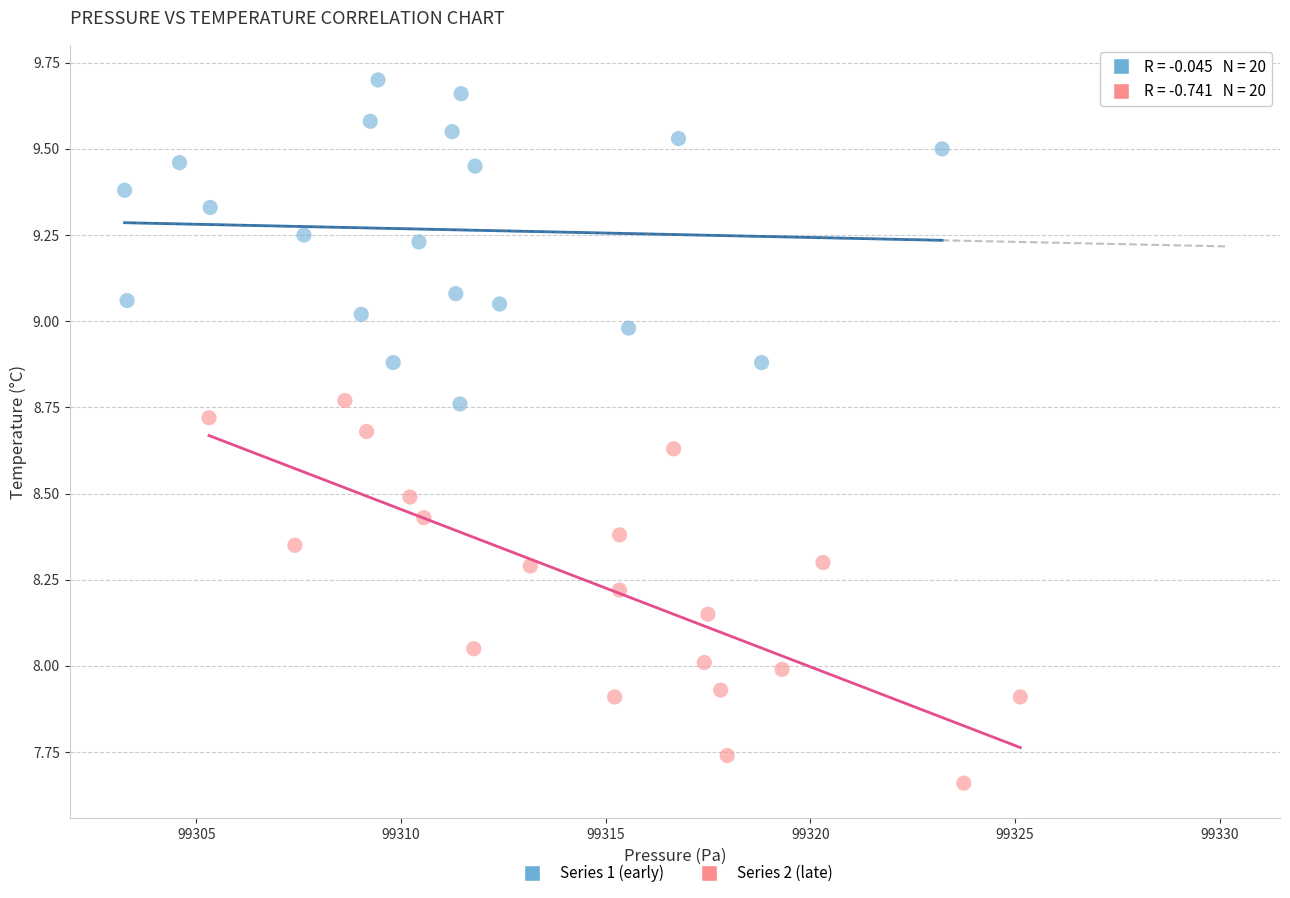

Which series reaches the minimum Y coordinate?

Series 2 (late)